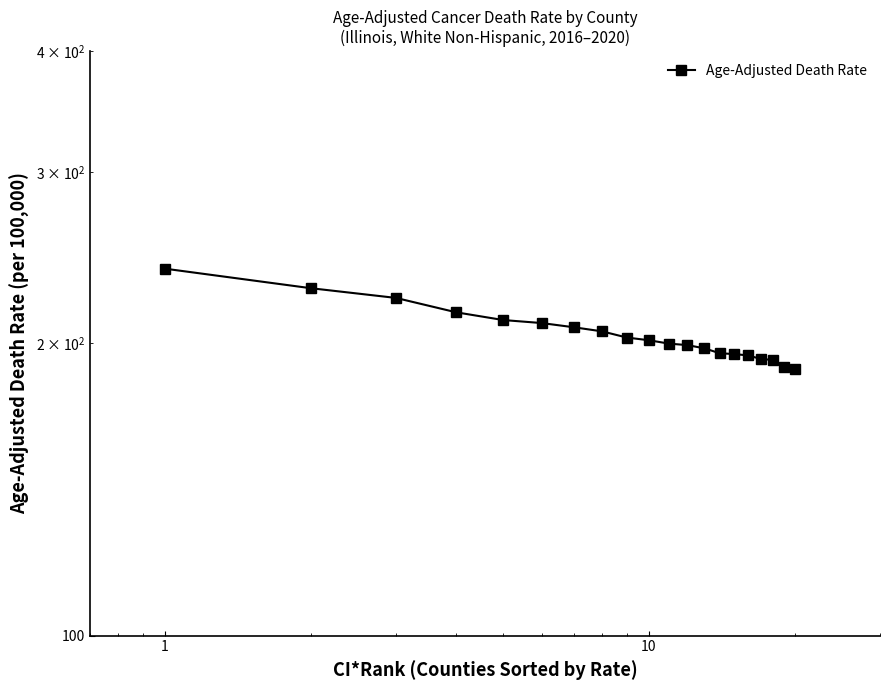

True or false: the data shows 283.9 at 19.

False